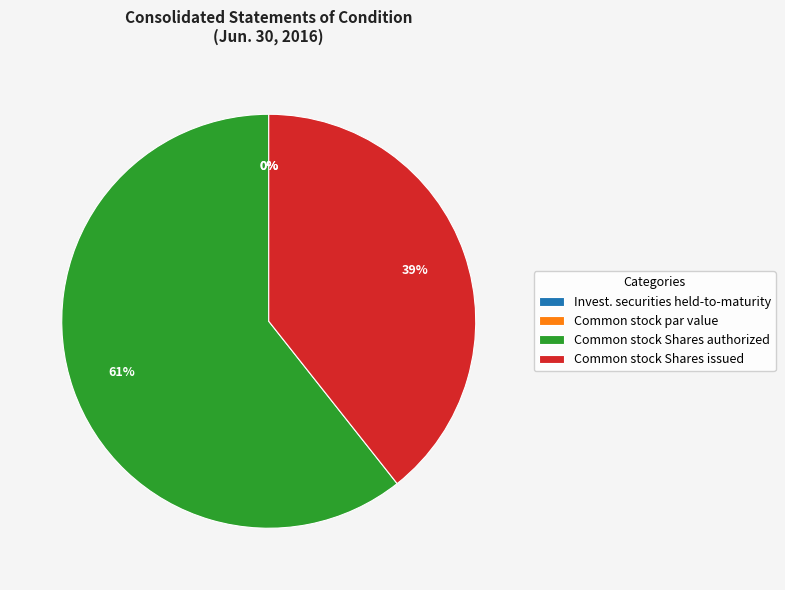

Rank the categories by value from highest to lowest.

Common stock Shares authorized, Common stock Shares issued, Investment securities held-to-maturity, Common stock par value